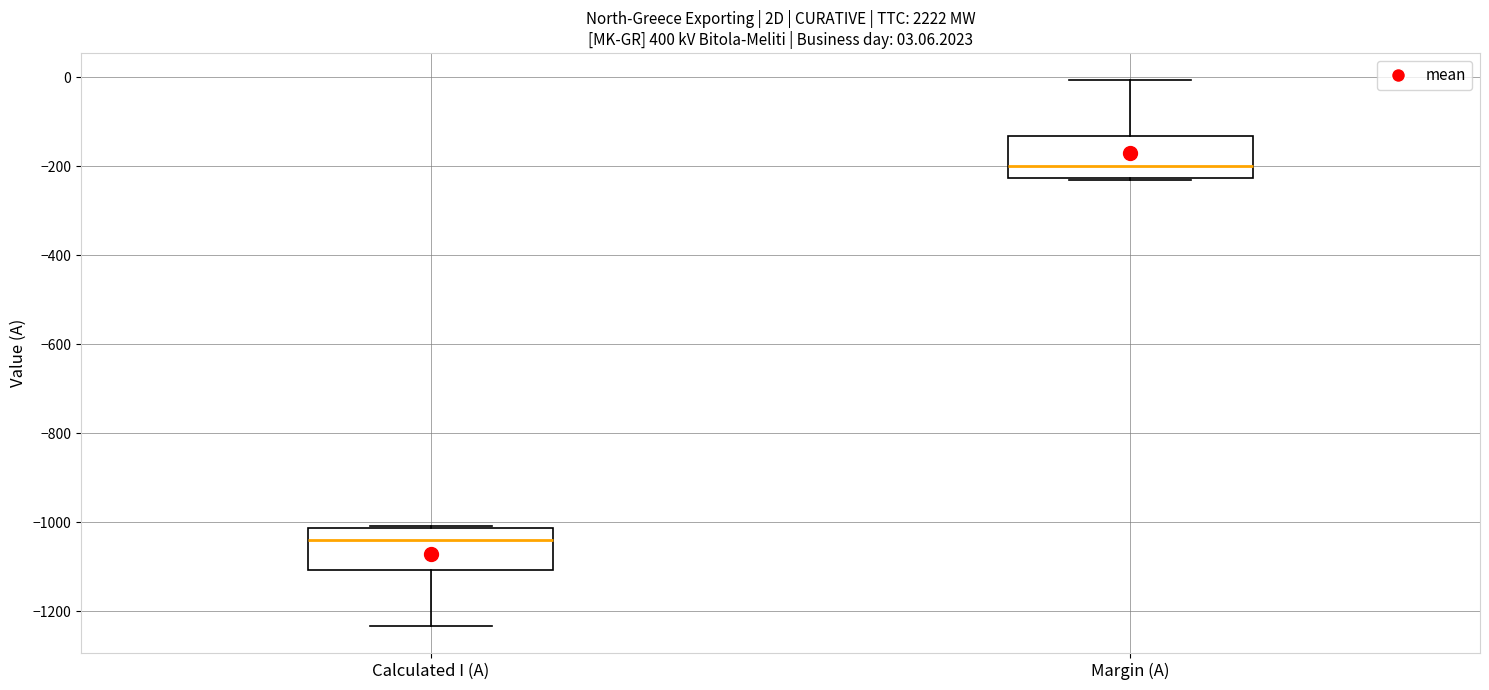

Which box's median line is the highest?

Margin (A)